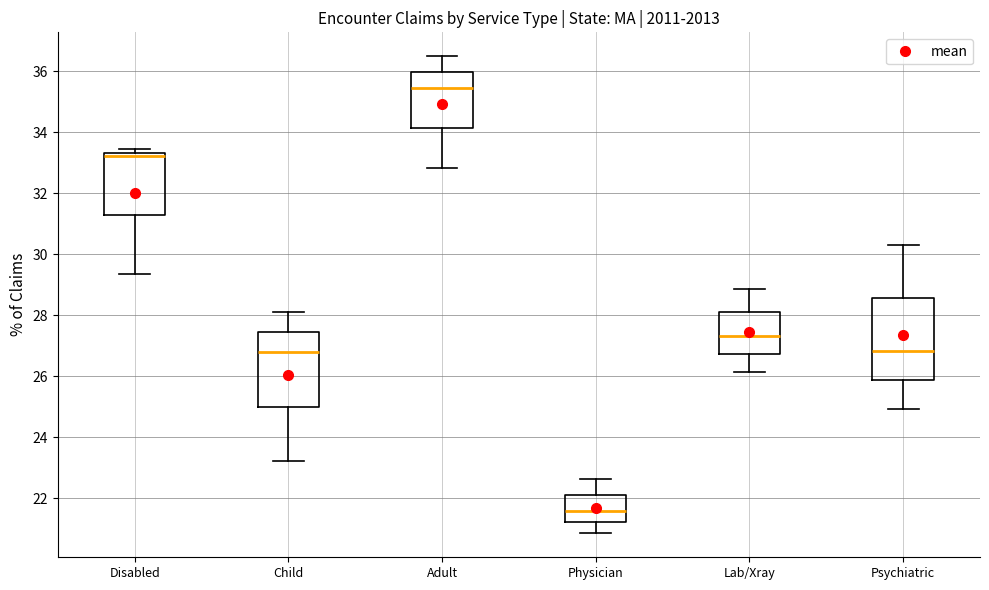

Reading left to right, read every box against the y-axis: the position of its median line, the range the box covers, and the ends of its whiskers. The values are not printed on the chart, so give them approximately, as read against the axis.

Disabled: median 33.2, box 31.2 to 33.4, whiskers 29.4 to 33.4 (just above the box's upper edge)
Child: median 26.8, box 25.0 to 27.4, whiskers 23.2 to 28.2
Adult: median 35.4, box 34.2 to 36.0, whiskers 32.8 to 36.4
Physician: median 21.6, box 21.2 to 22.2, whiskers 20.8 to 22.6
Lab/Xray: median 27.4, box 26.8 to 28.0, whiskers 26.2 to 28.8
Psychiatric: median 26.8, box 25.8 to 28.6, whiskers 25.0 to 30.4